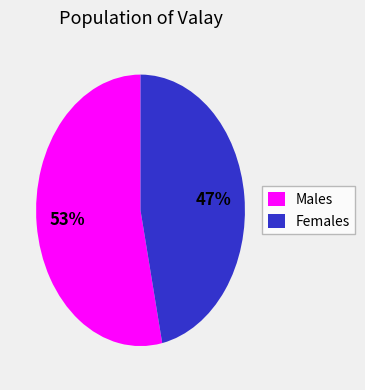

Does any single category account for the majority?

Yes